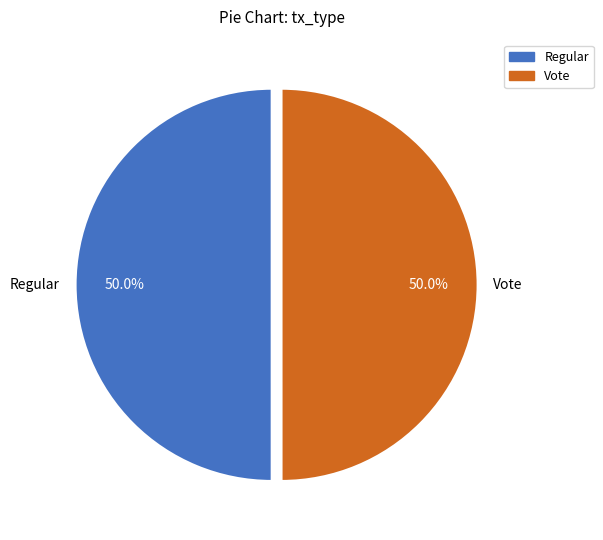

What portion of the pie excludes Regular?

50.0%